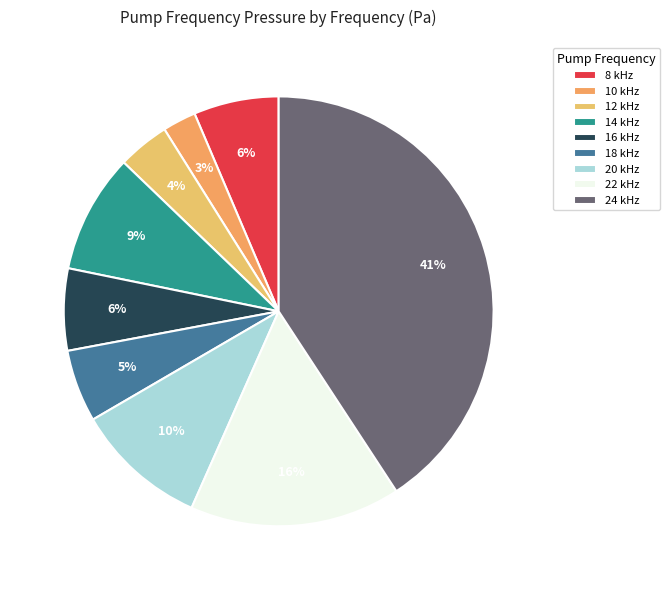

Which category has the biggest portion of the pie?

24 kHz